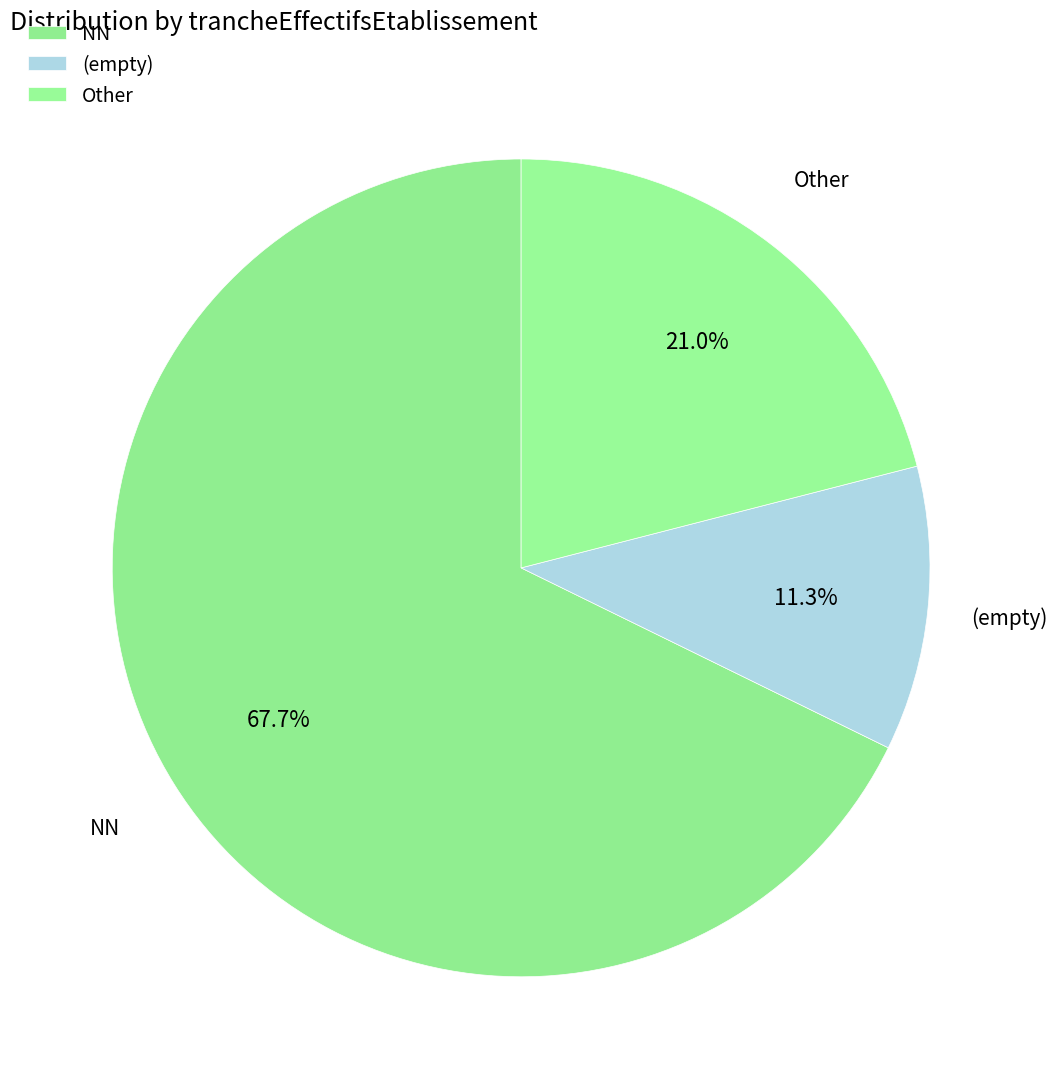

Count the number of slices in the pie.

3